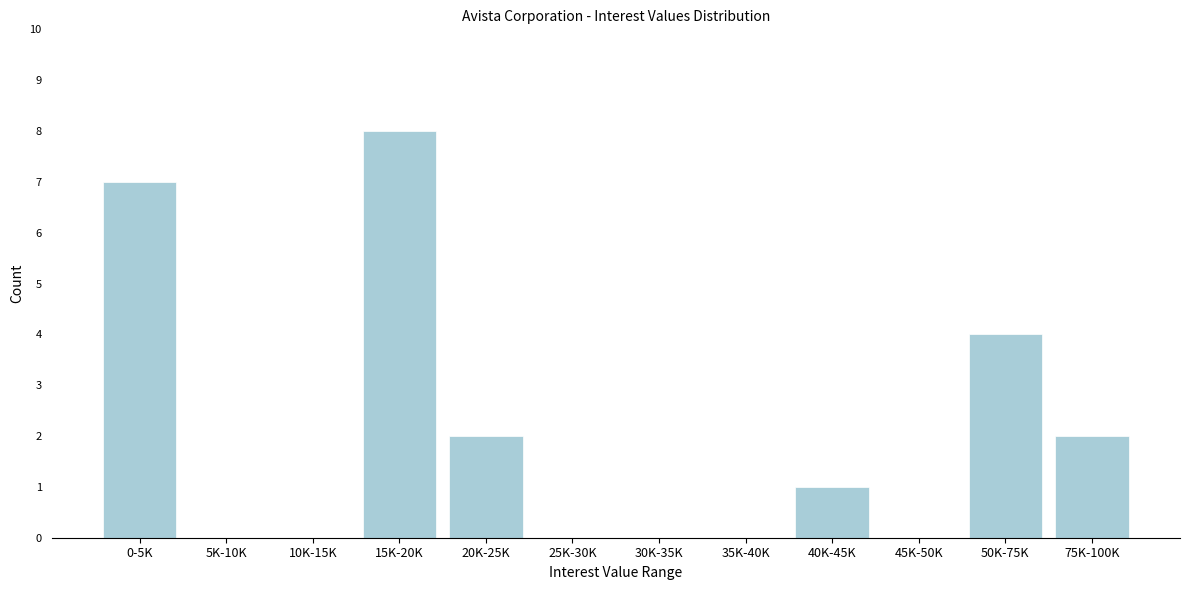

Reading left to right, extract all data points from this chart.

0-5K=7	5K-10K=0	10K-15K=0	15K-20K=8	20K-25K=2	25K-30K=0	30K-35K=0	35K-40K=0	40K-45K=1	45K-50K=0	50K-75K=4	75K-100K=2